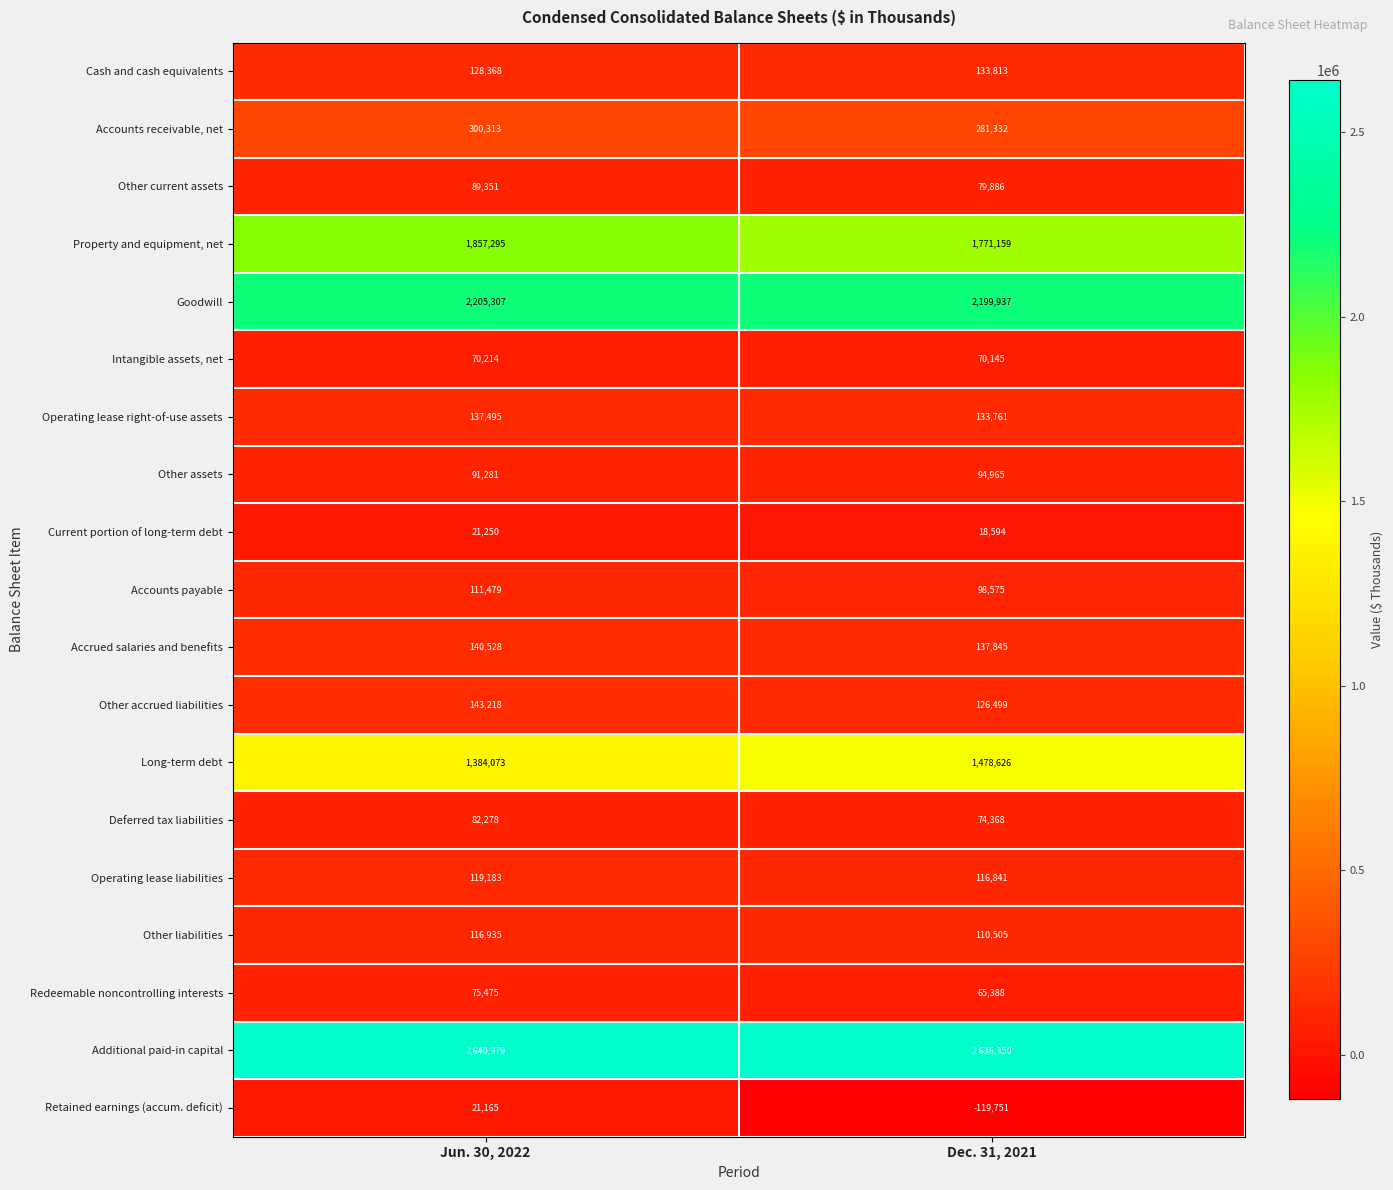

At which label does Long-term debt reach its minimum?

Jun. 30, 2022